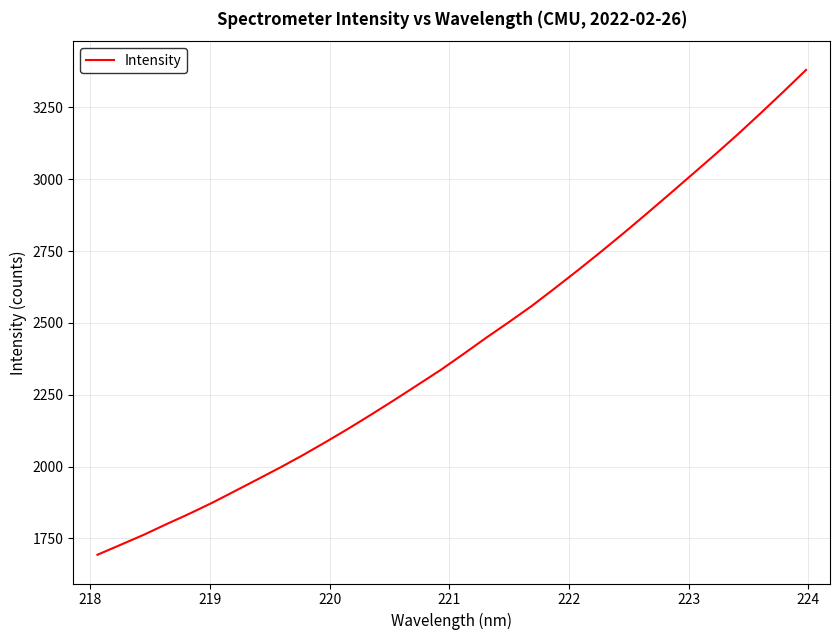

What is the difference between the maximum and second lowest values?

1653.0